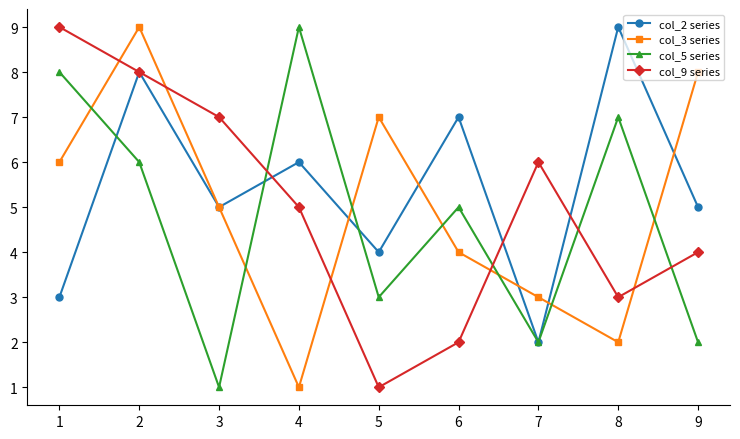

What is the sum of the col_5 series values at 1 and 5?

11